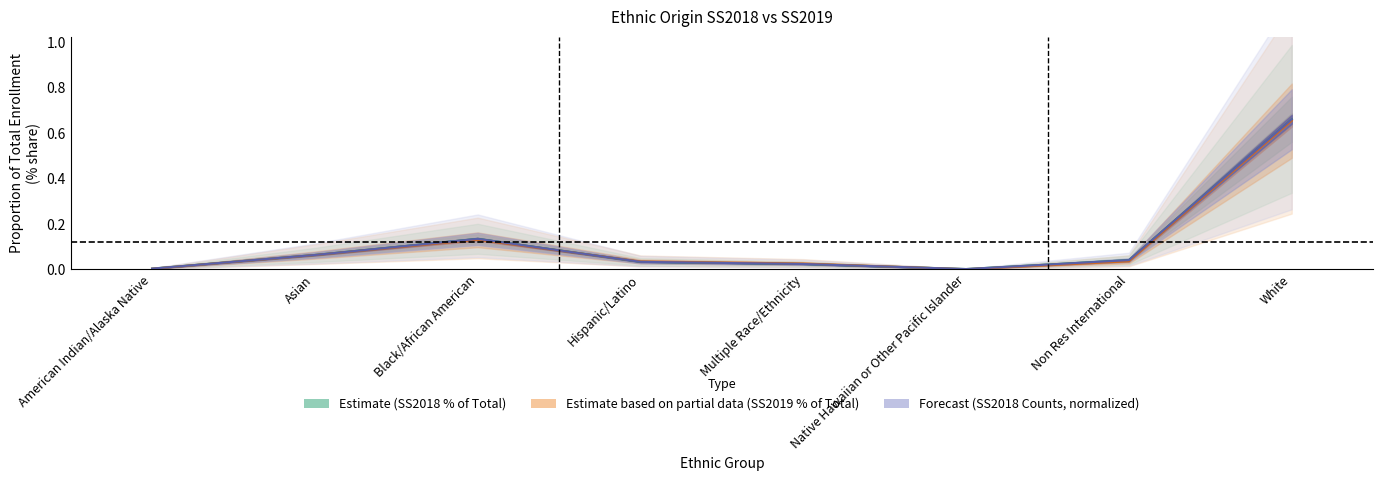

True or false: SS2018 Count and SS2019 Count cross at least once.

True